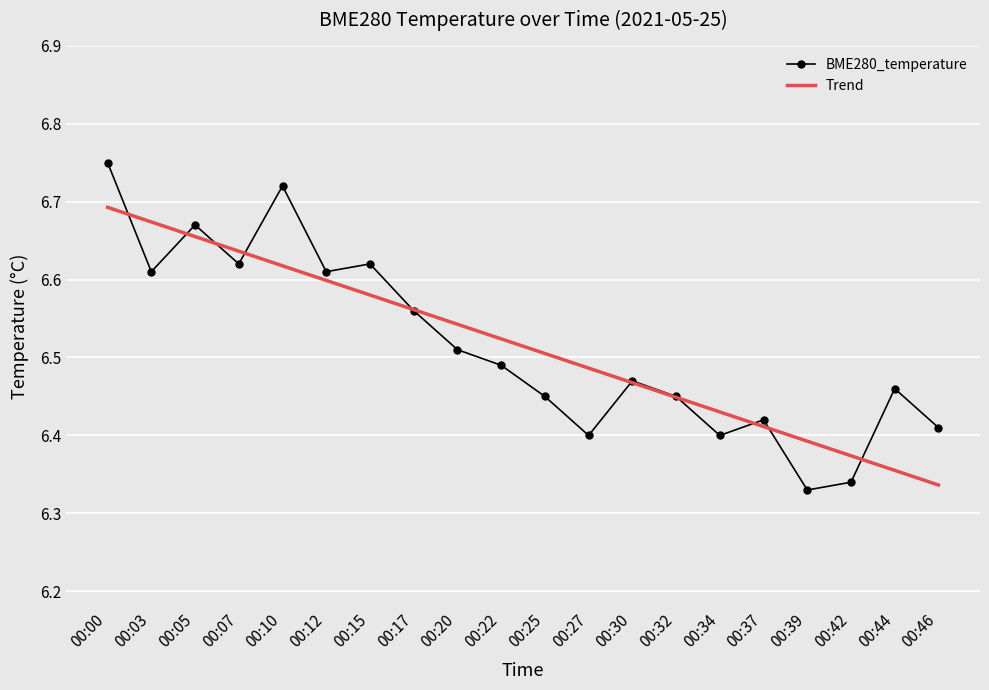

Rank the series at 00:22 from lowest to highest value.

BME280_temperature, Trend